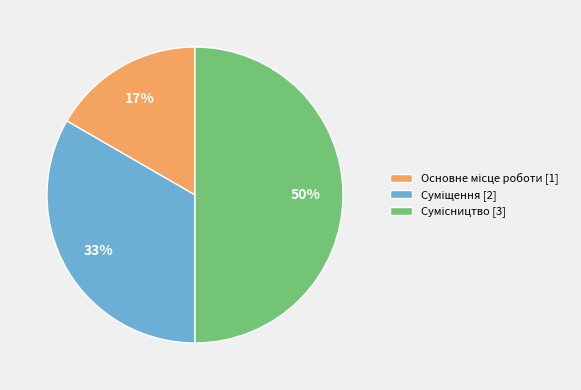

To the nearest percent, what is the difference between the largest and smallest slice percentages?

33%